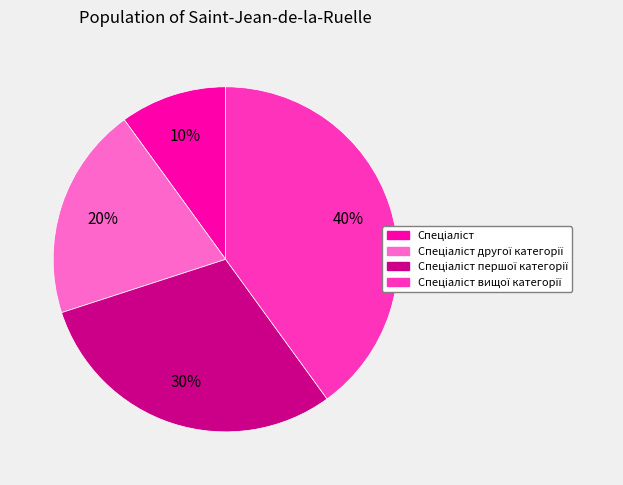

To the nearest percent, what is the difference between the largest and smallest slice percentages?

30%